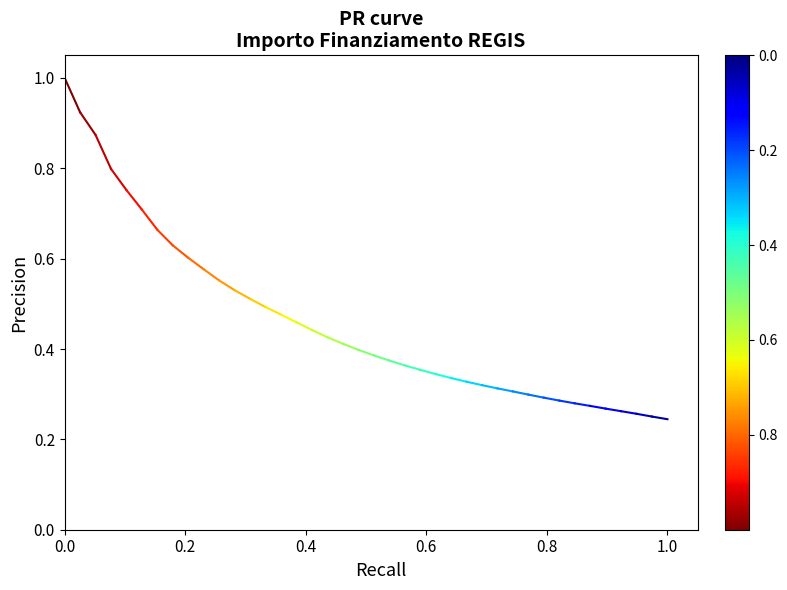

Does the chart have visible grid lines?

No